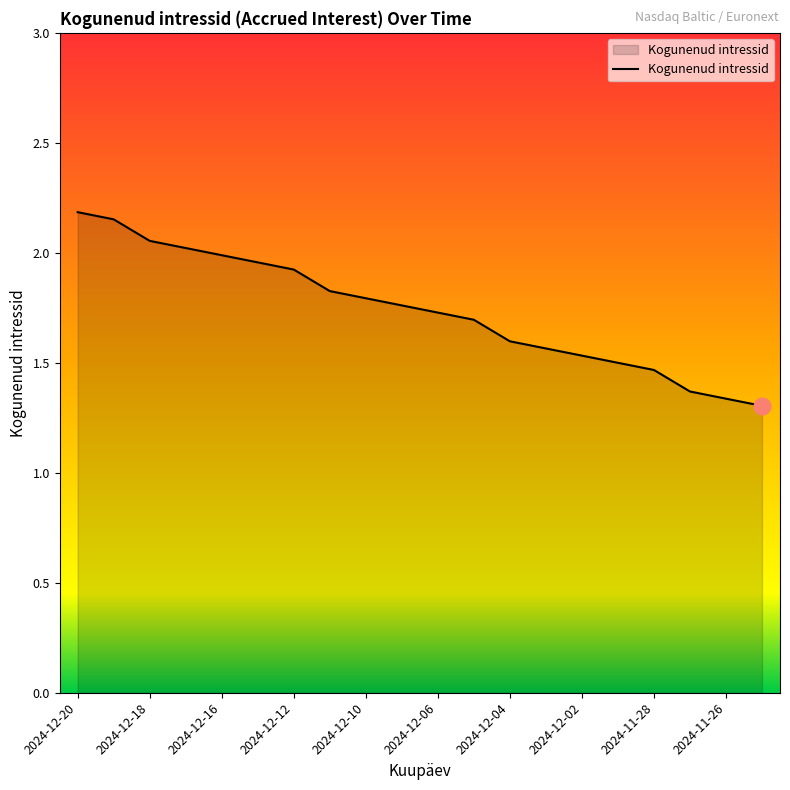

What is the difference between the maximum and second lowest values?

0.8